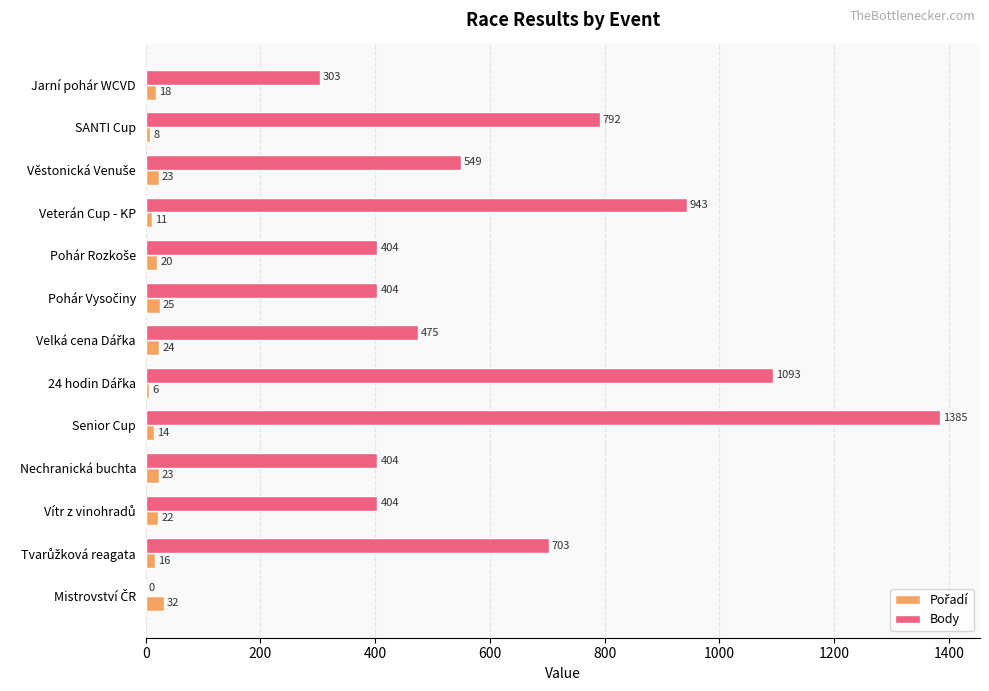

At which category is the sum across all series the highest?

Senior Cup